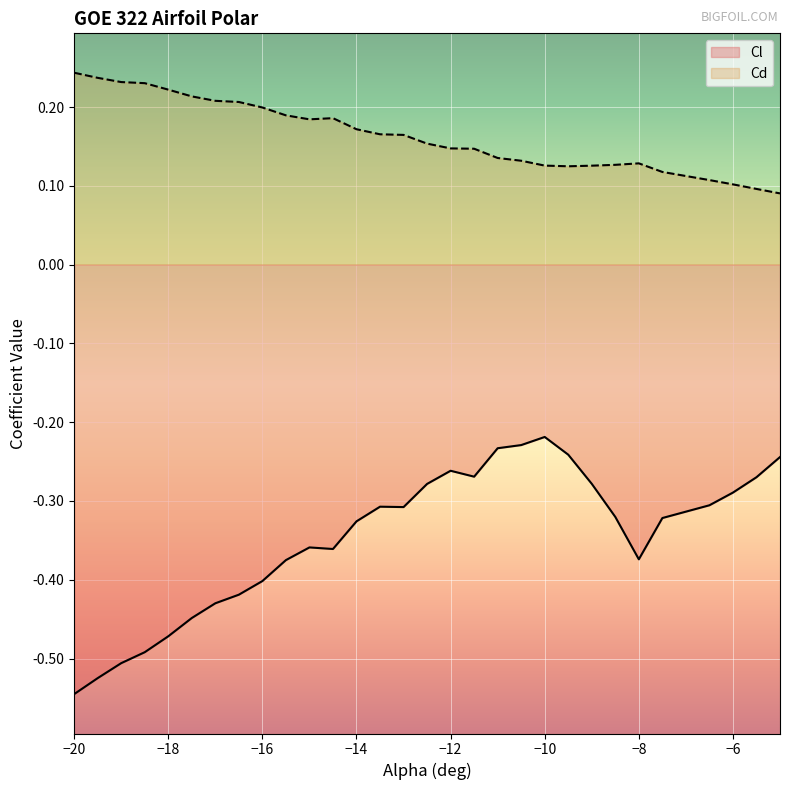

At how many categories does at least one series exceed 0?

30